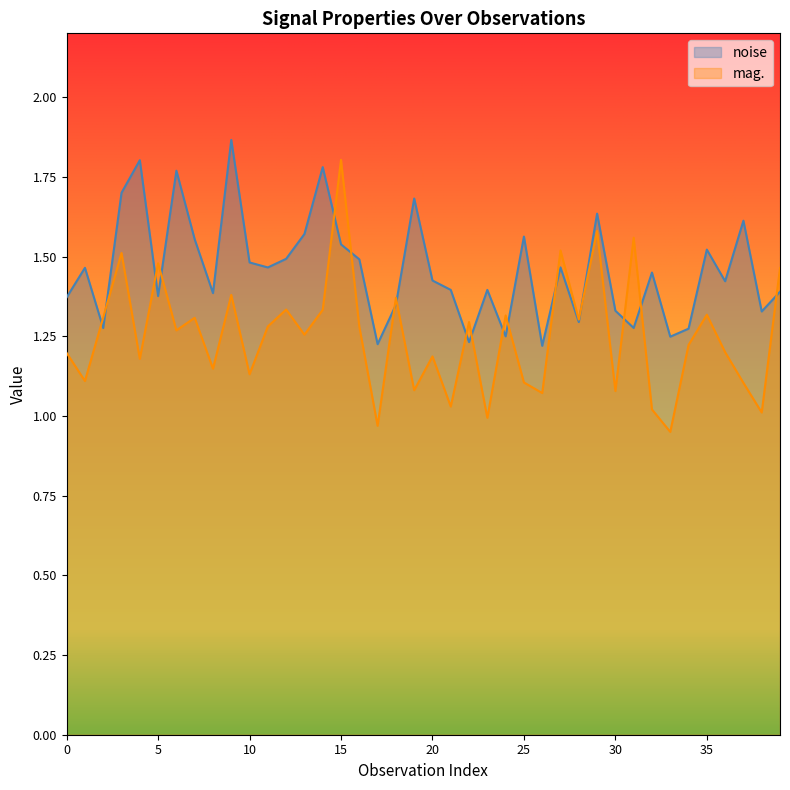

What is the sum of the noise values at 39 and 32?

2.8